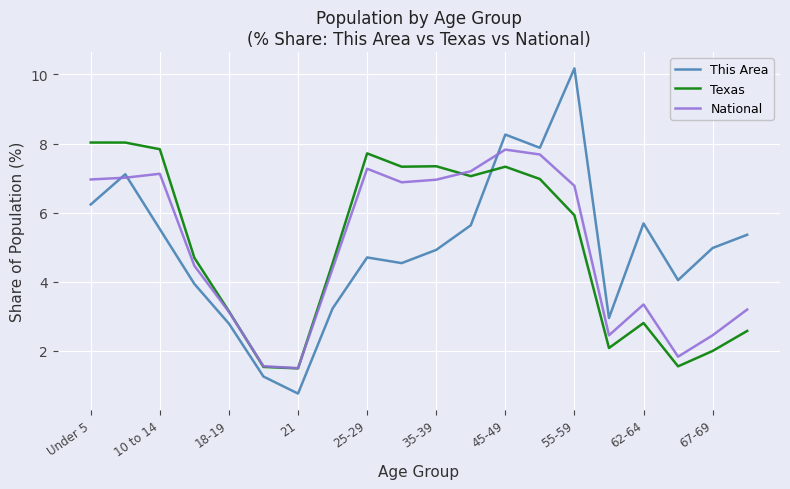

What is the highest value of the National series?

7.8